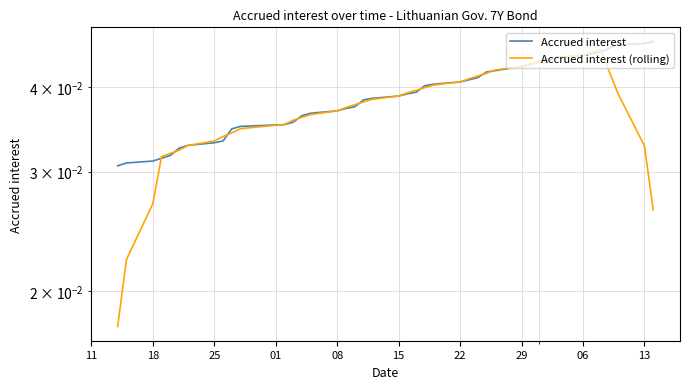

How many Accrued interest values are between 0 and 1?

40